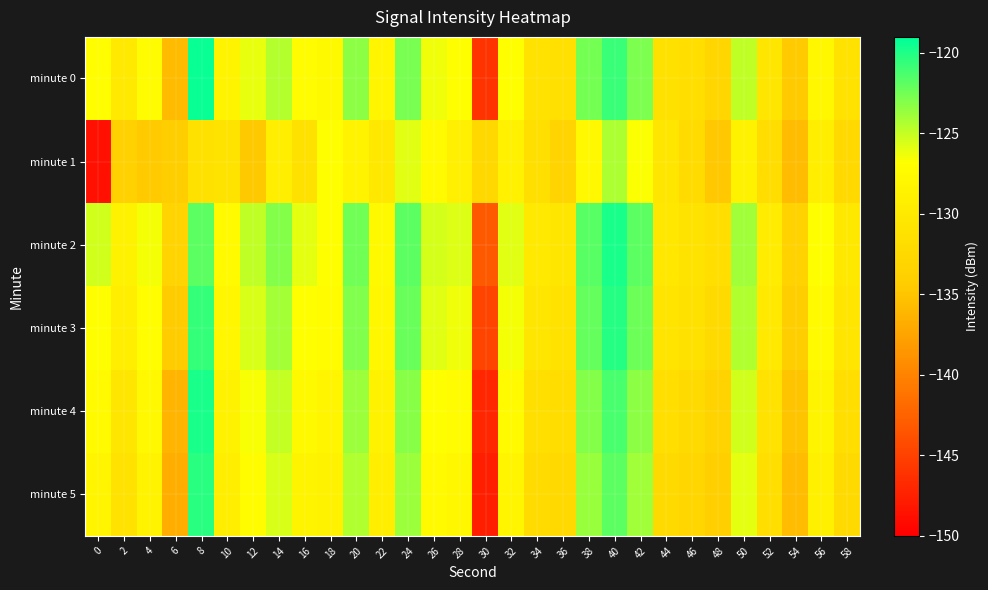

Which has a higher value, 14 or 42?

42